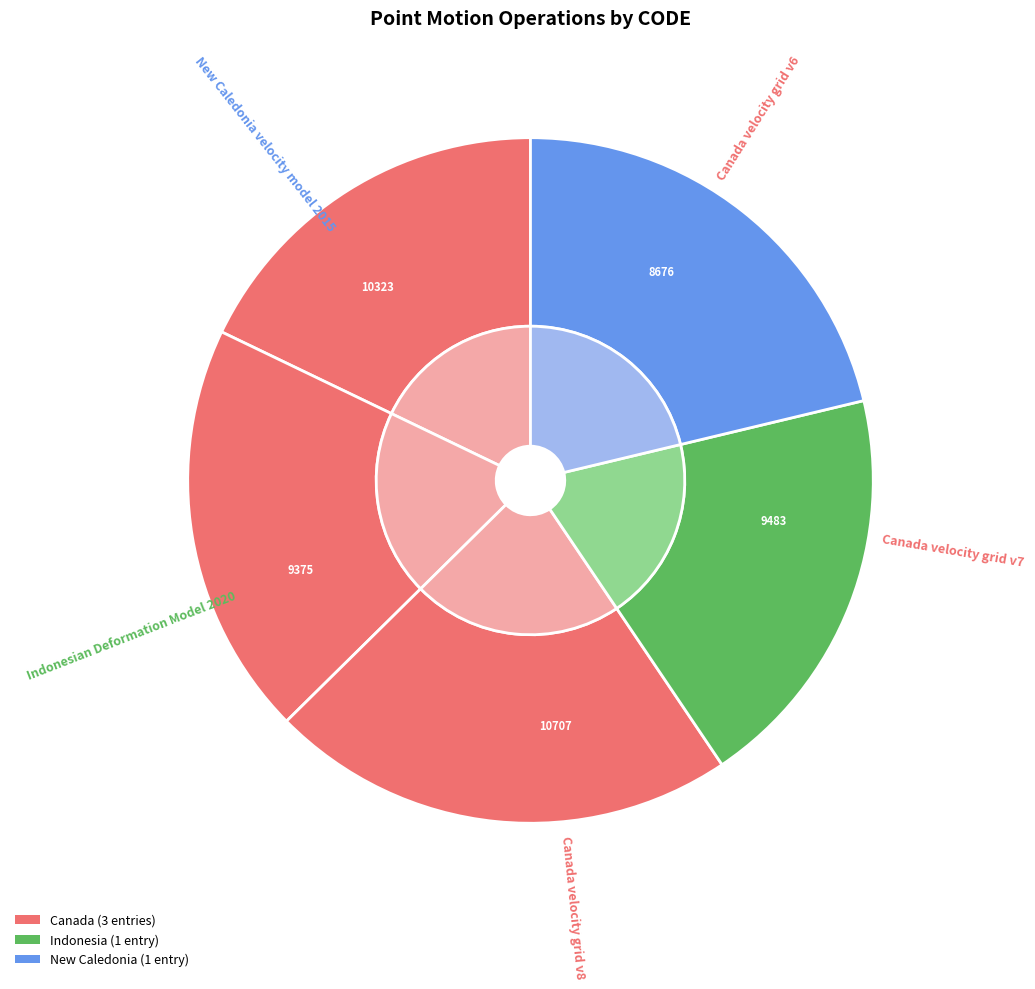

Which slice is the largest?

Canada velocity grid v8